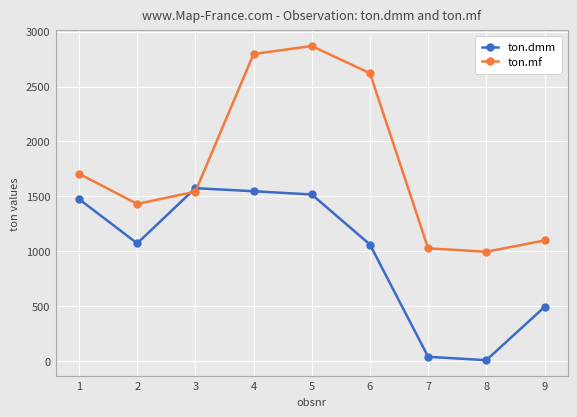

What is the minimum value shown in the chart?

7.7